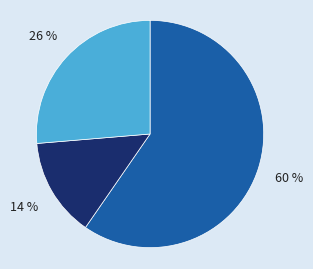

Does any single category account for the majority?

Yes